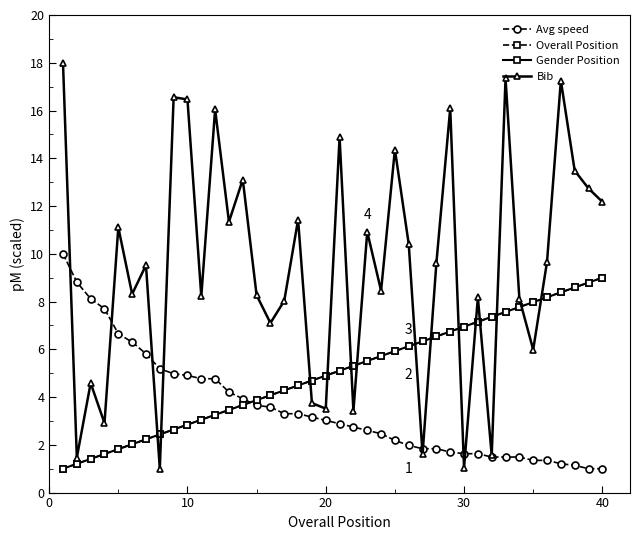

In Bib, how many points are higher than both neighbors (excluding endpoints)?

14